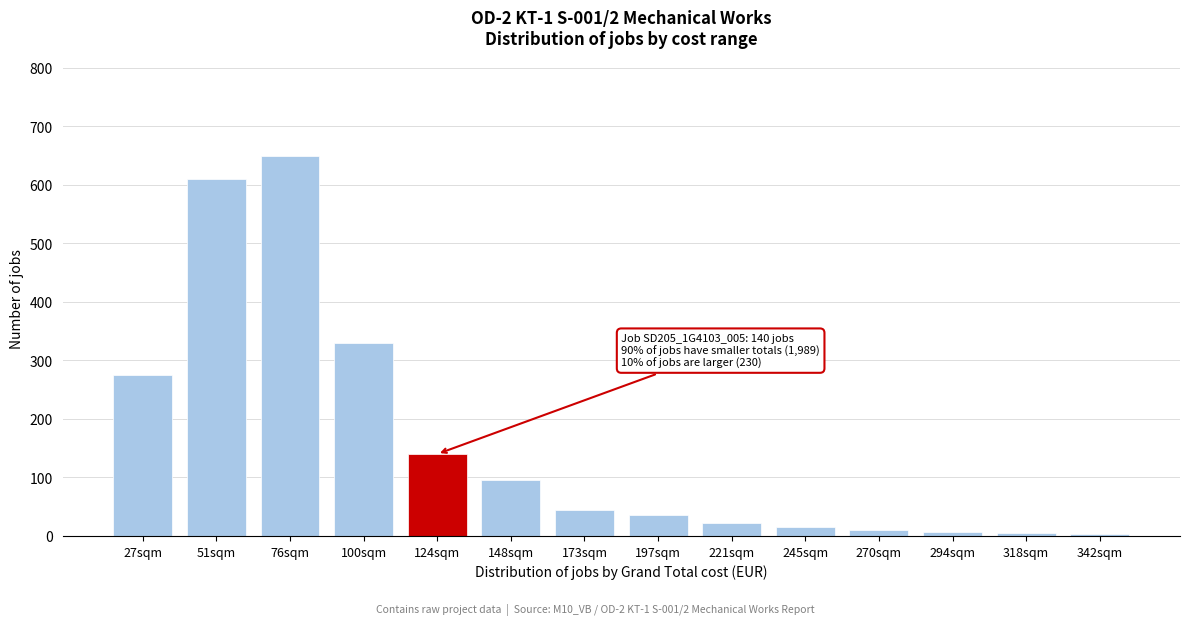

The value at 197sqm is 35. True or false?

True